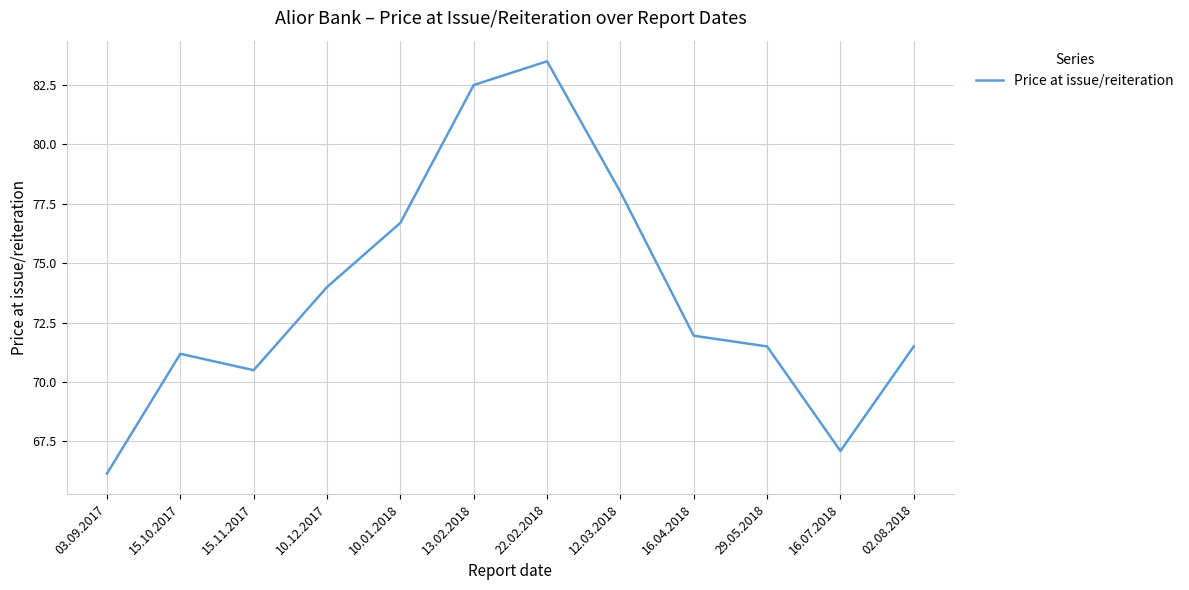

At which category does the data reach its first local valley?

15.11.2017